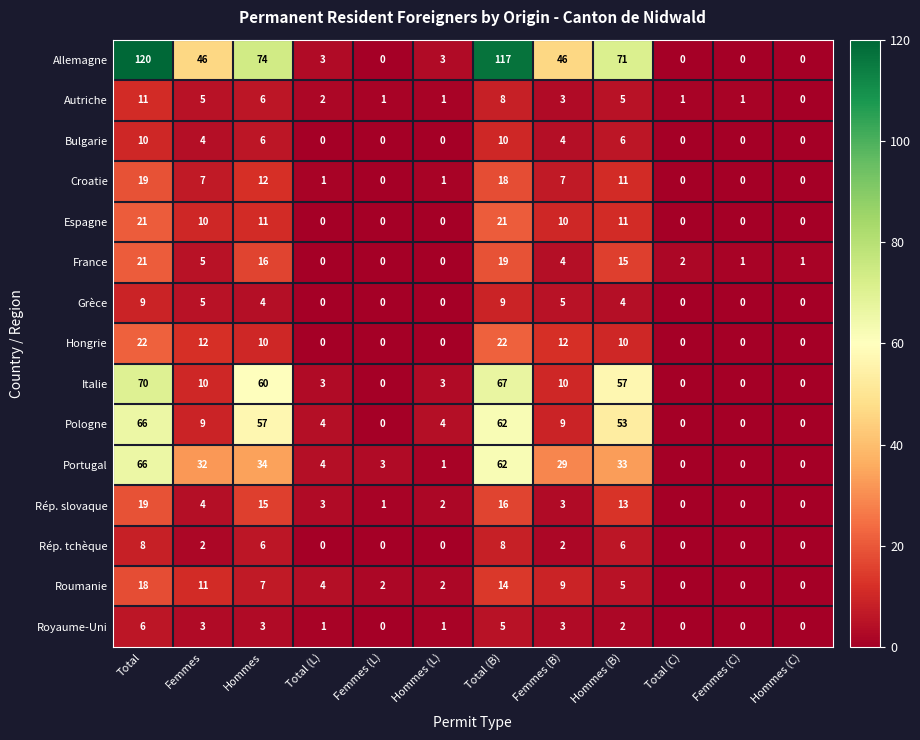

Is it true that Hongrie equals 8 at Hommes (L)?

False